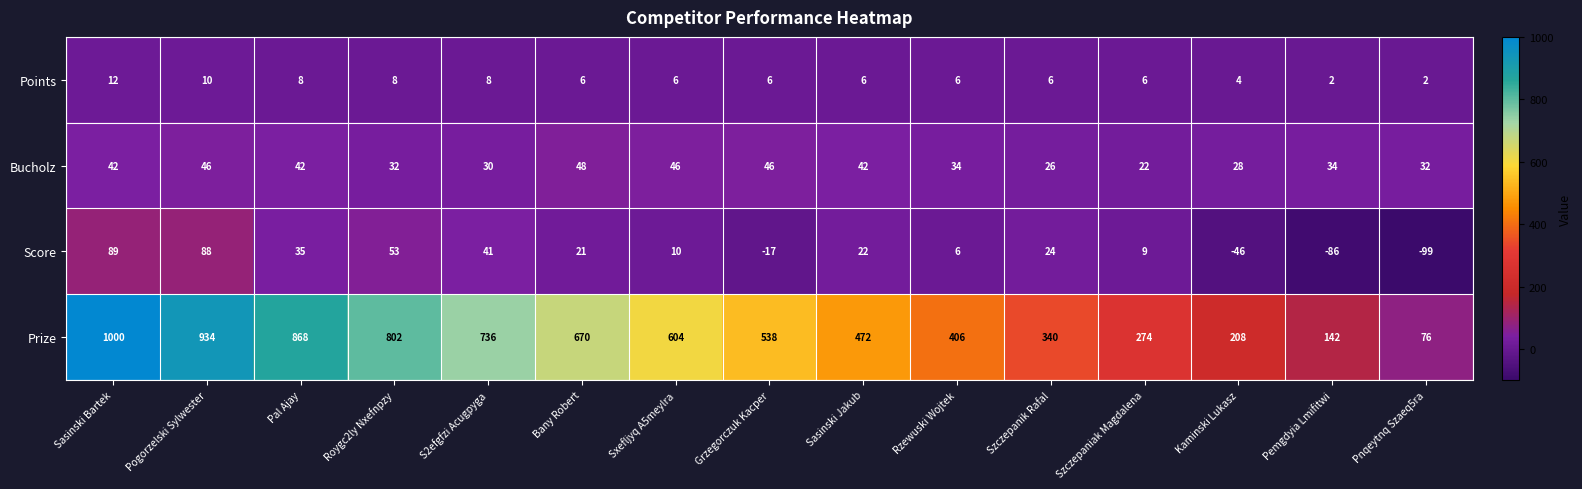

What is the total value across all series at Pnqeytnq Szaeq5ra?

11